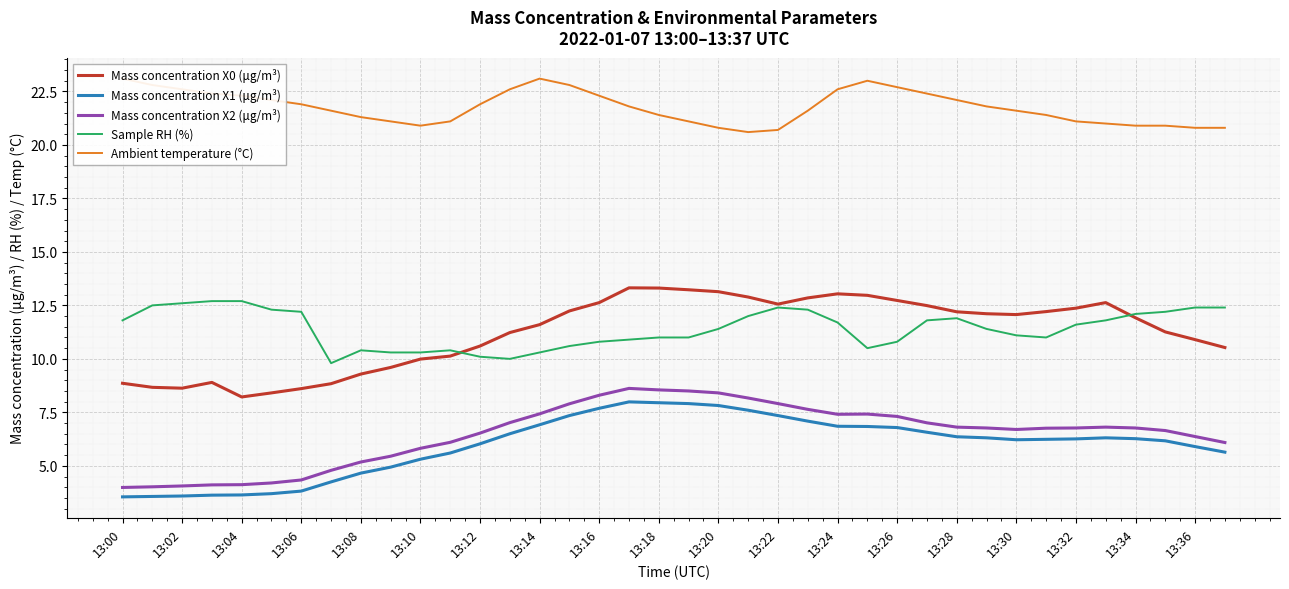

What is the difference between the maximum and second lowest values in the Mass concentration X0 (μg/m³) series?

4.9